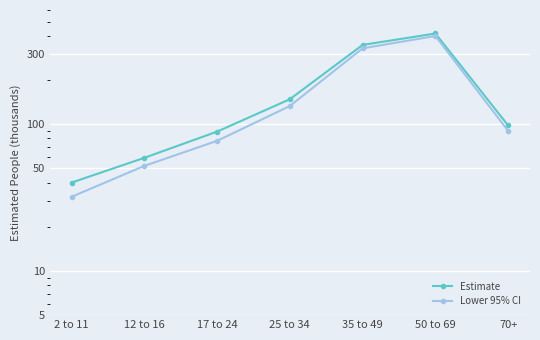

The value of Lower 95% CI at 50 to 69 is 399. True or false?

True